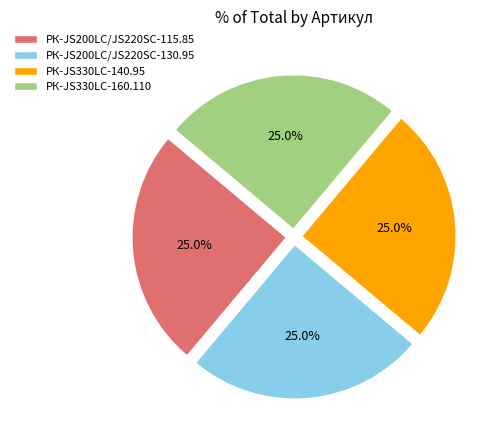

What percentage is the РК-JS200LC/JS220SC-115.85 slice, to the nearest percent?

25%